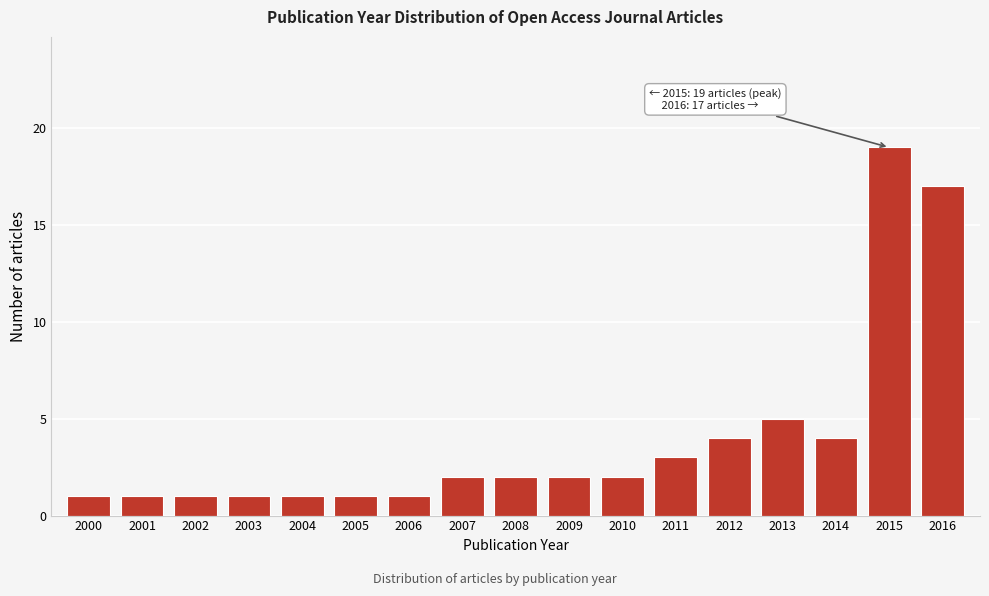

Reading left to right, extract all data points from this chart.

1	1	1	1	1	1	1	2	2	2	2	3	4	5	4	19	17